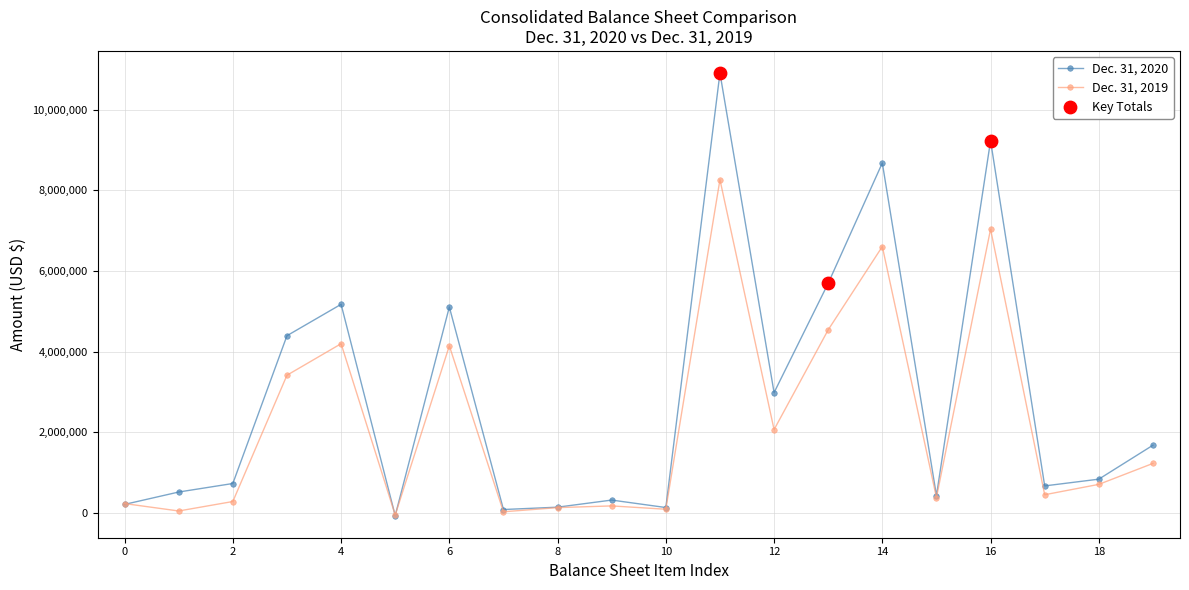

Which series has the largest total across all categories?

Dec. 31, 2020